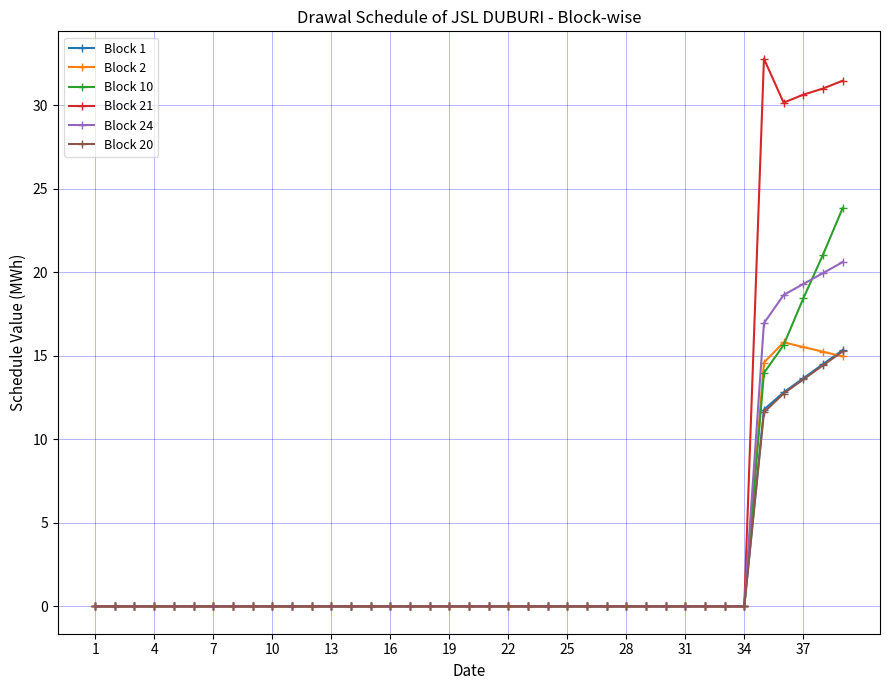

Is this an area chart (filled region under the line)?

No